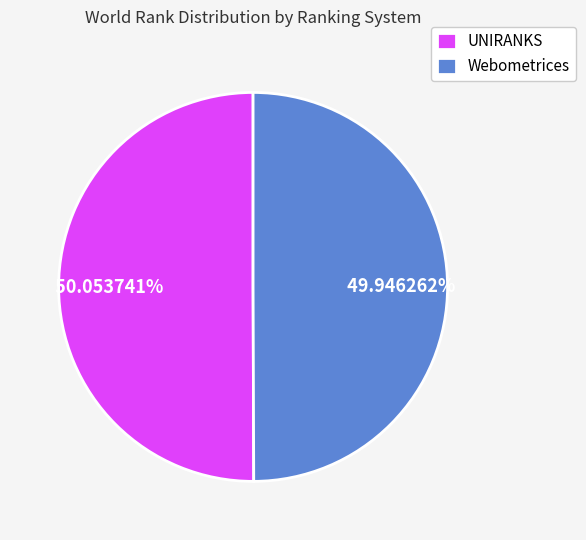

Combined, do Webometrices and UNIRANKS account for over 50%?

Yes